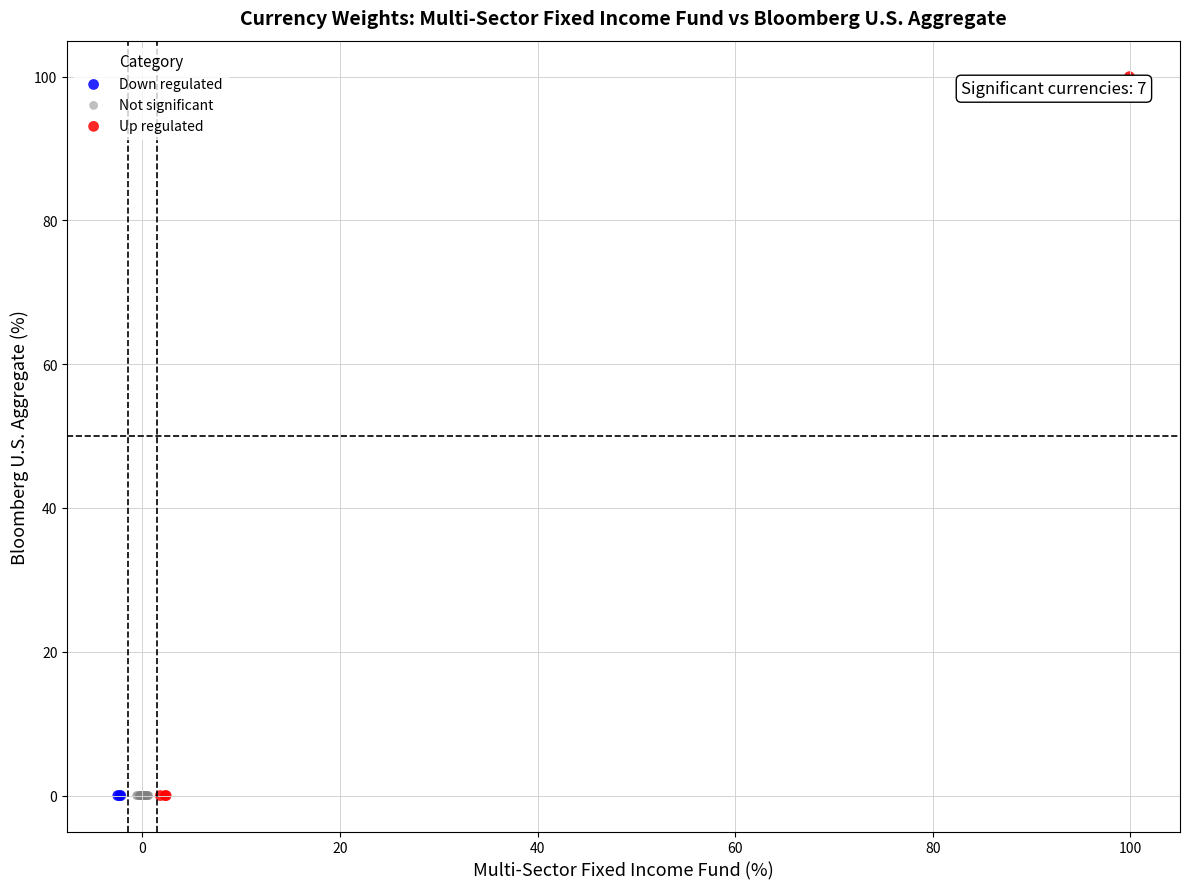

Which series reaches the maximum Y coordinate?

Up regulated